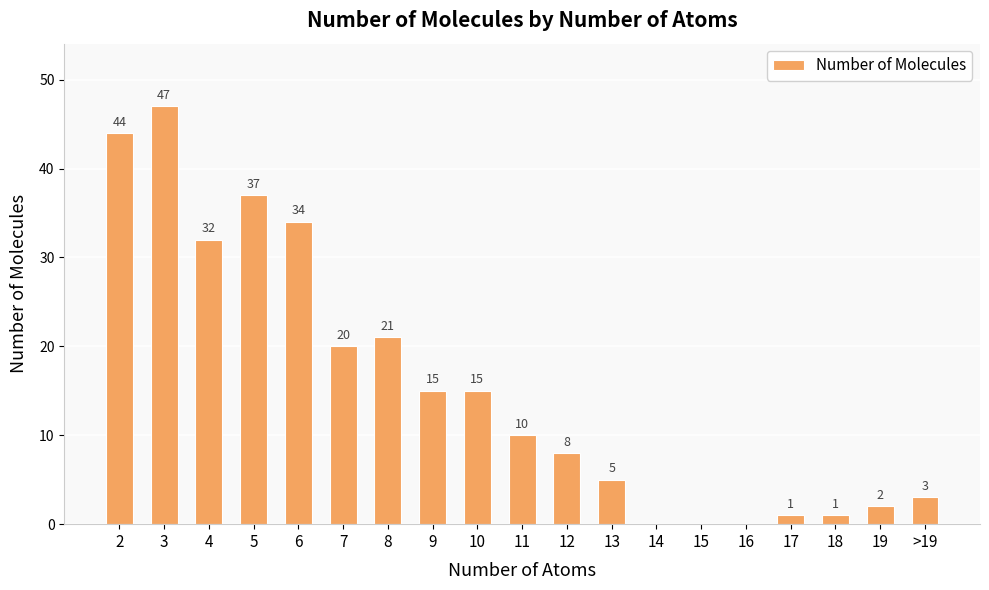

Reading left to right, what are all the values shown in this chart?

2=44	3=47	4=32	5=37	6=34	7=20	8=21	9=15	10=15	11=10	12=8	13=5	14=0	15=0	16=0	17=1	18=1	19=2	>19=3